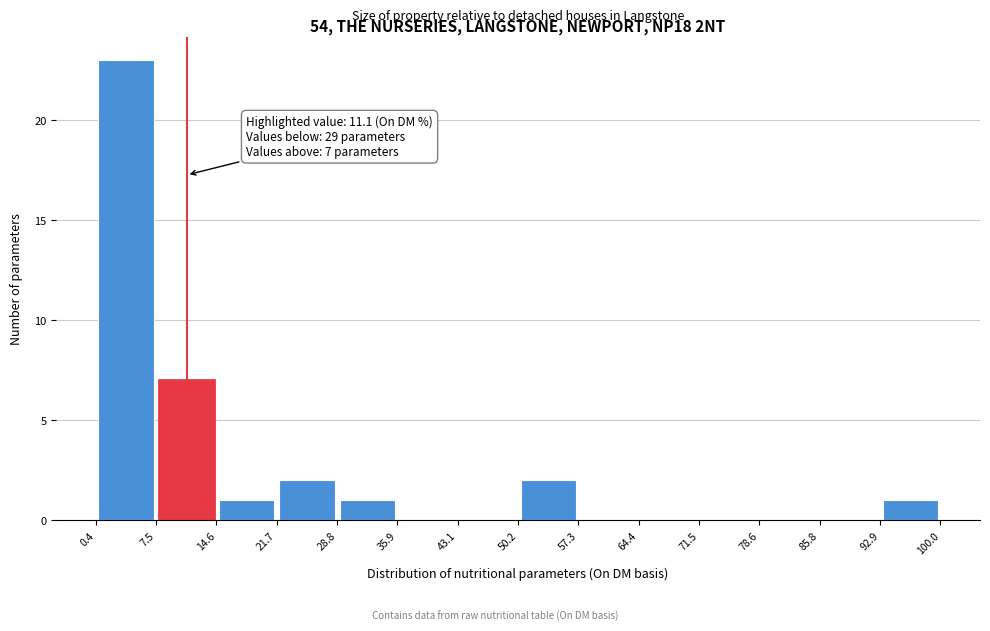

Which range on the x-axis has the tallest bar?

0.4 to 7.5